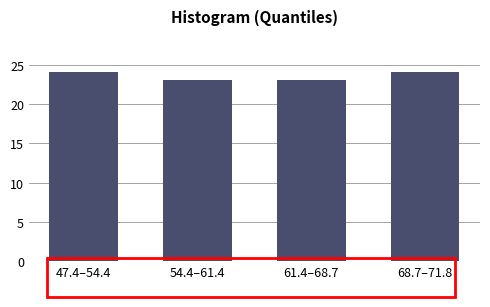

Reading left to right, list all the values displayed in this chart.

47.4–54.4=24	54.4–61.4=23	61.4–68.7=23	68.7–71.8=24